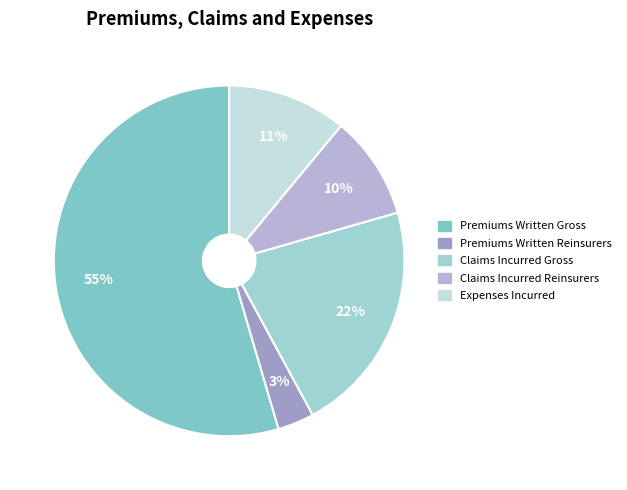

To the nearest percent, what is the average slice percentage?

20%